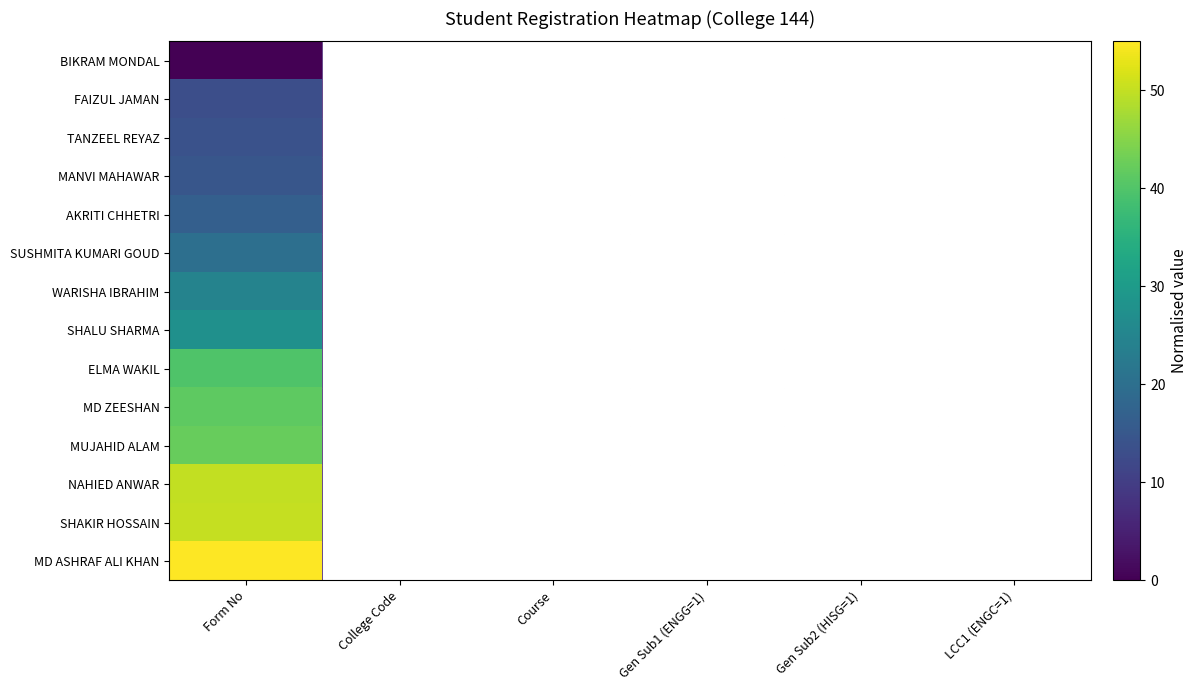

What is the total value across all series at Form No?

408.6